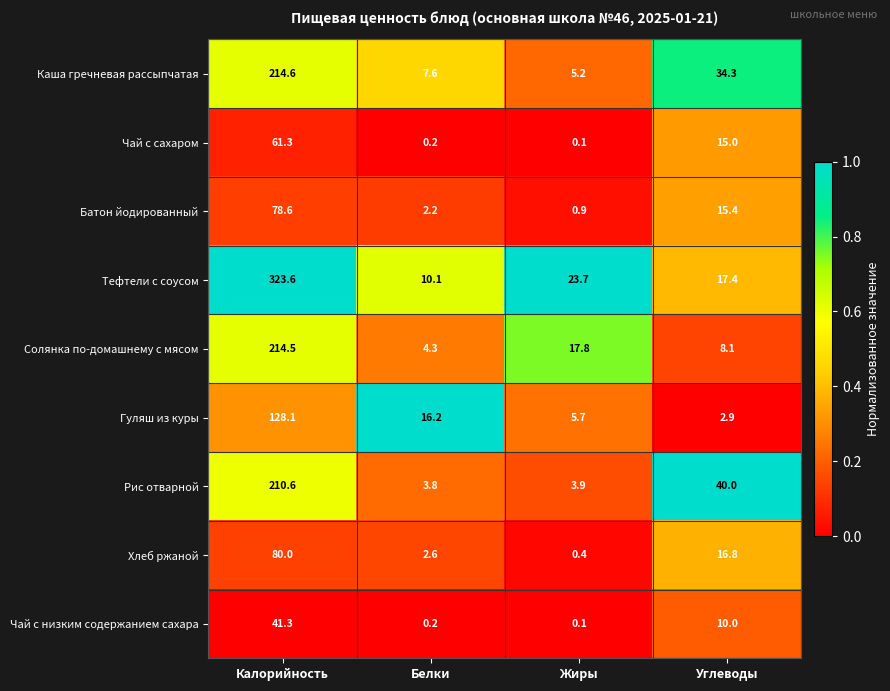

The Солянка по-домашнему с мясом series shows 8.1 at Углеводы. True or false?

True